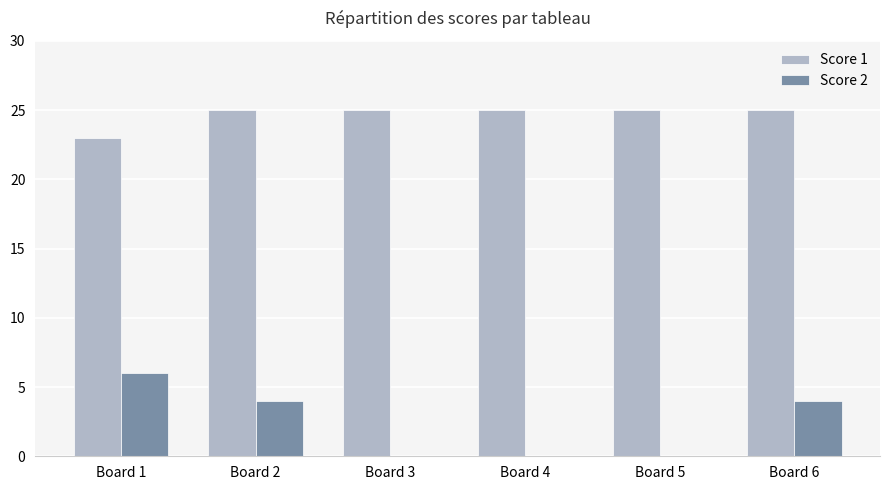

Which series has the widest spread of values?

Score 2